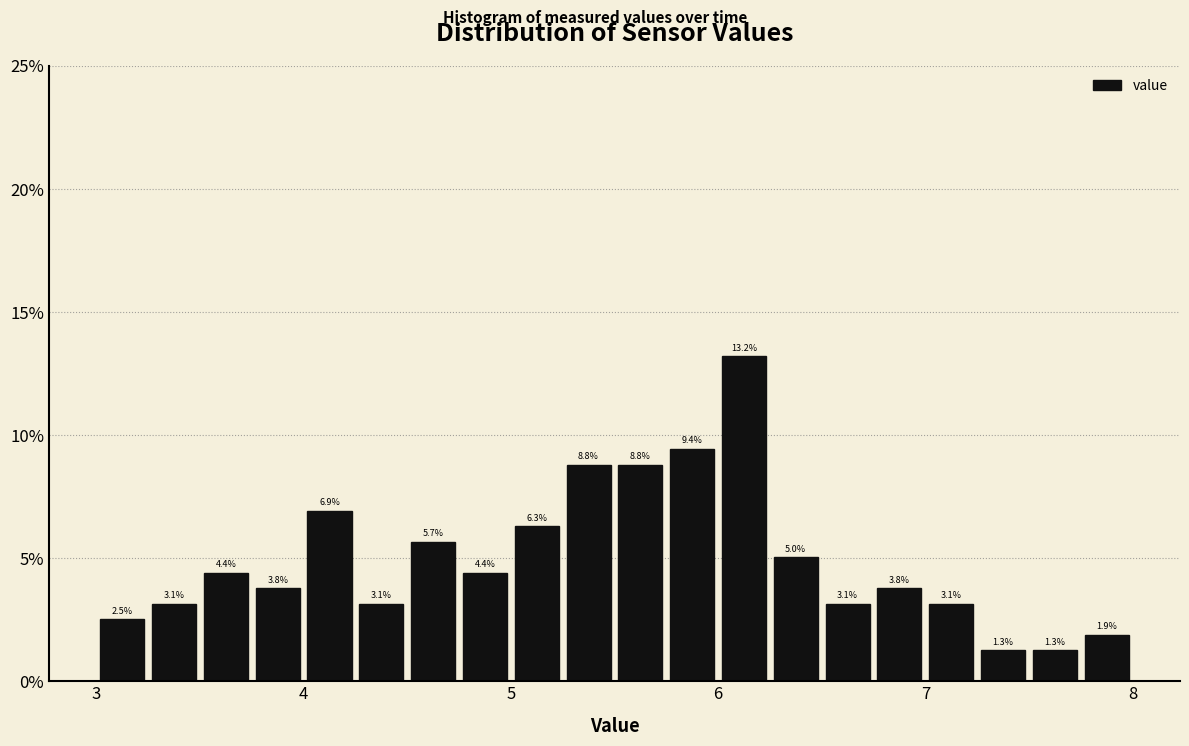

Around what value on the x-axis is the tallest bar? Give the approximate position of its centre, as read against the axis.

6.1